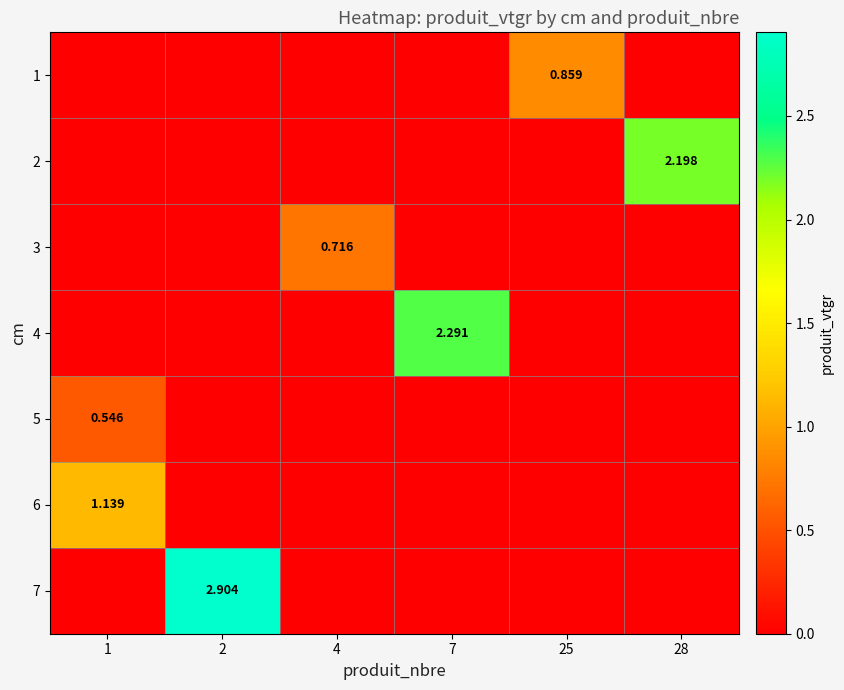

Rank the categories by 3 value from highest to lowest.

4, 1, 2, 7, 25, 28